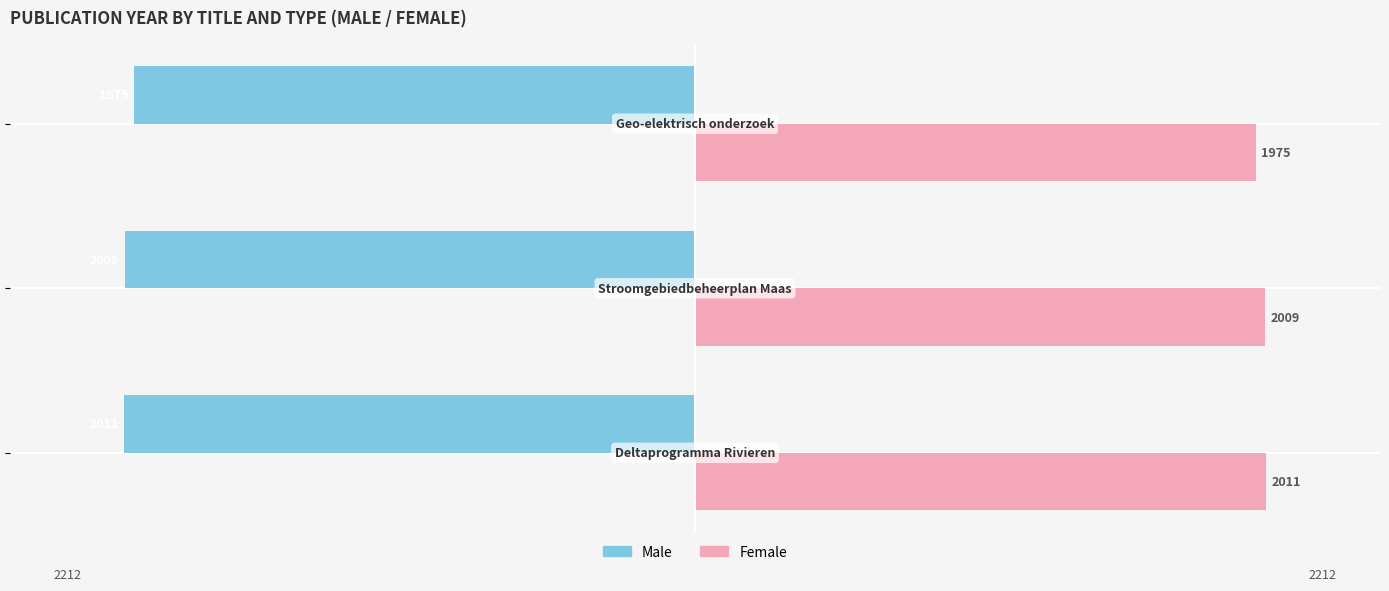

What are all the series names shown in the legend?

Male, Female